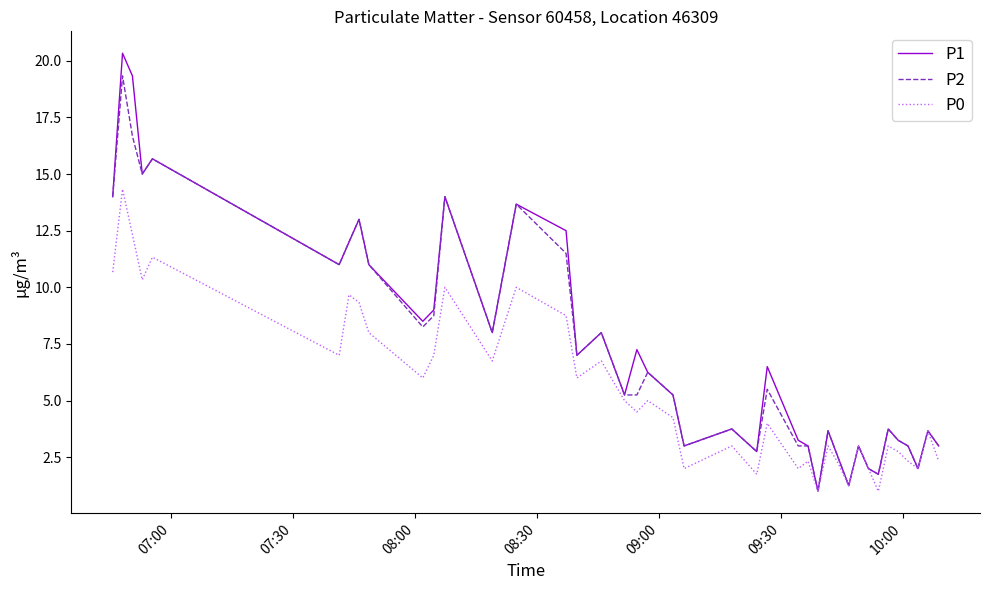

List the series in order of their peak value, highest first.

P1, P2, P0